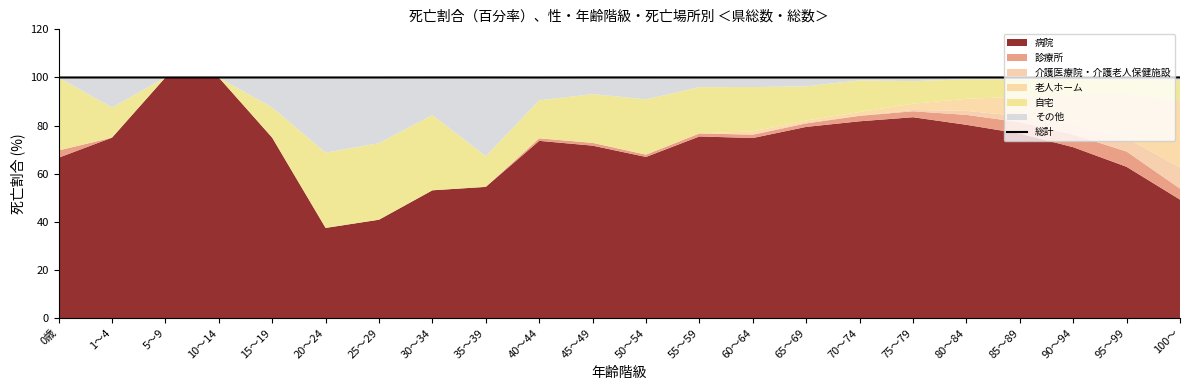

What is the smallest value displayed?

100.0